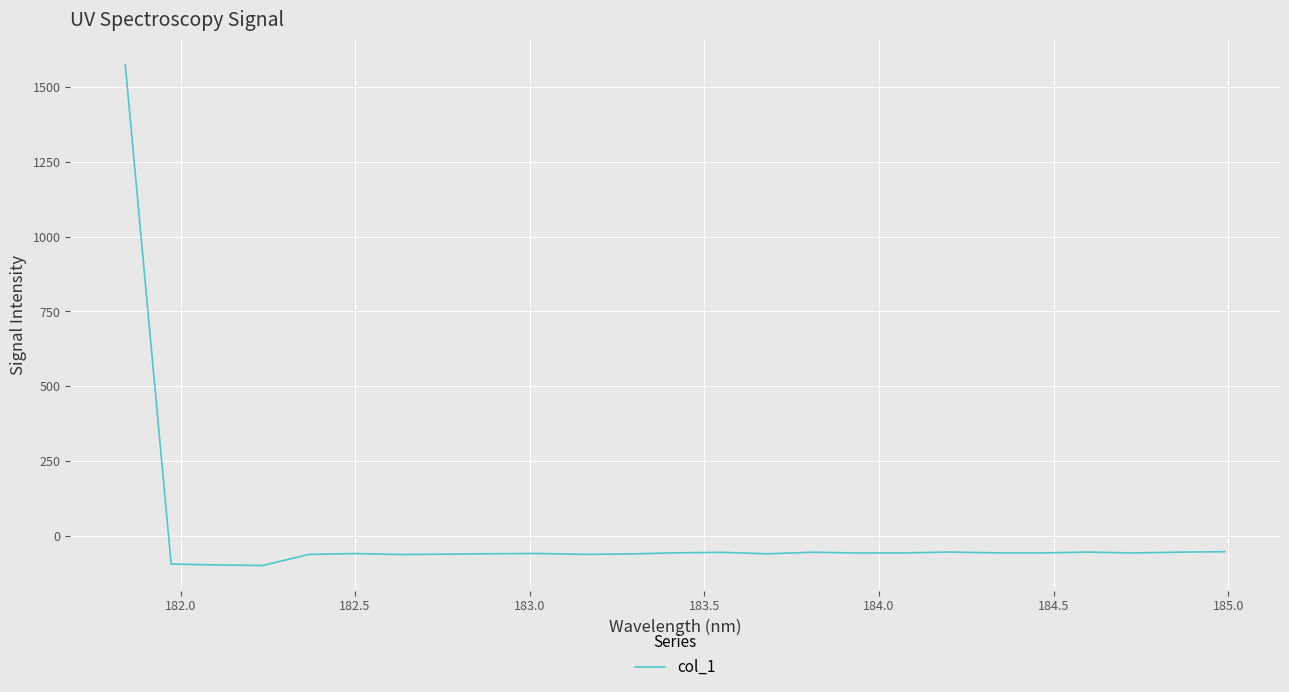

What is the maximum value shown in the chart?

1573.0